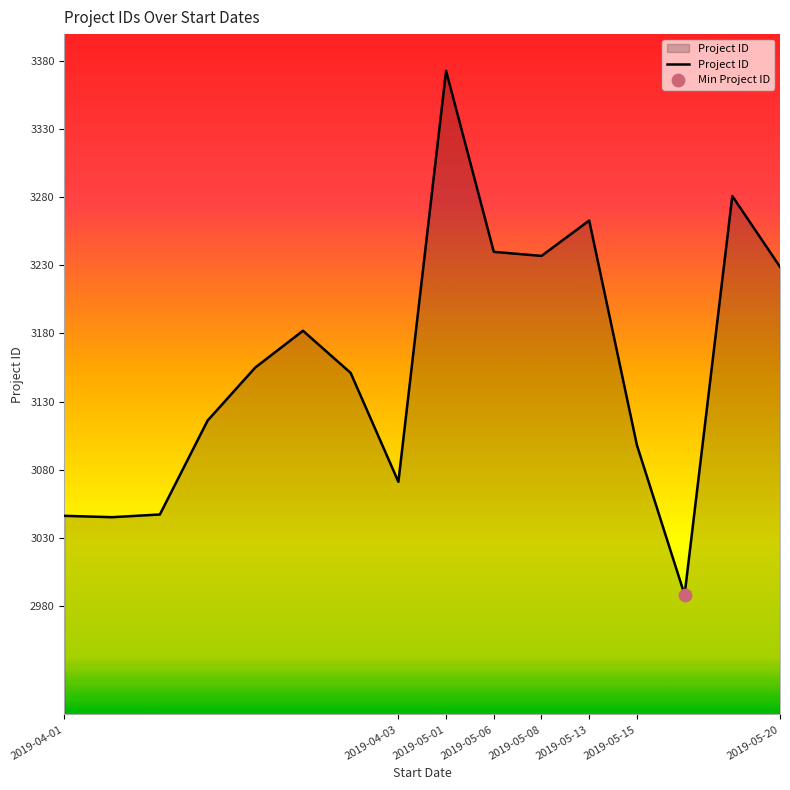

What is the difference between the maximum and minimum values?

385